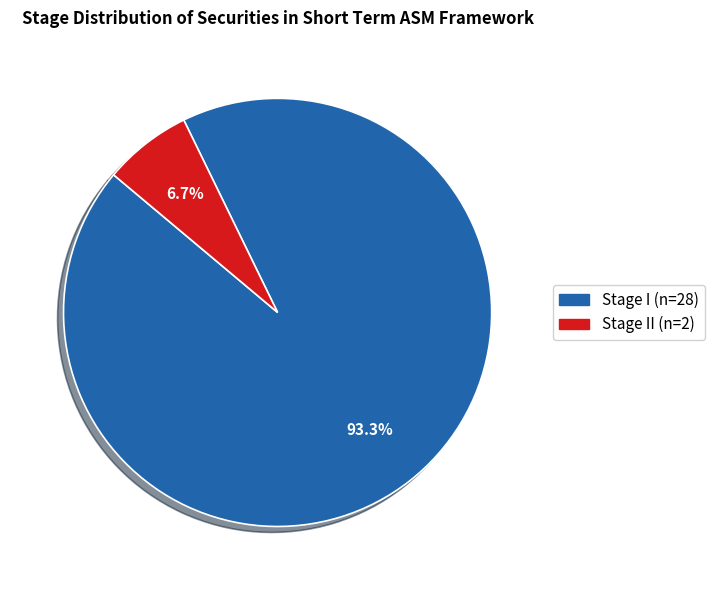

How many segments does this pie chart have?

2